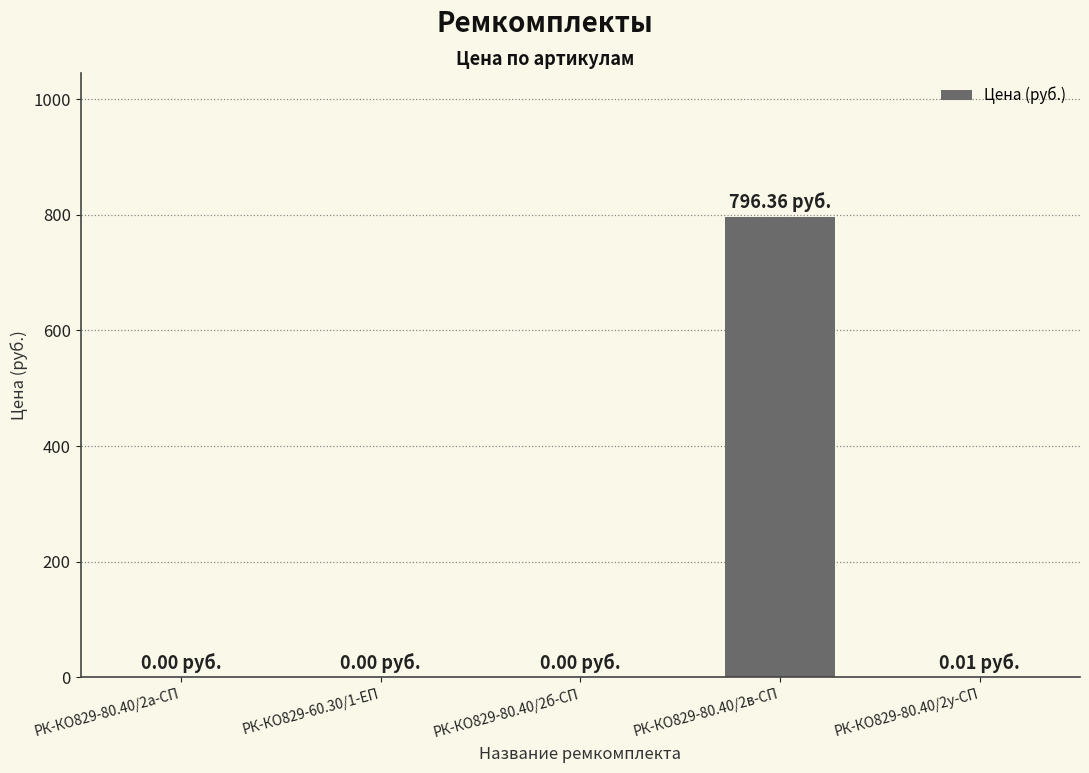

At which category does the chart reach its peak across all series?

РК-КО829-80.40/2в-СП